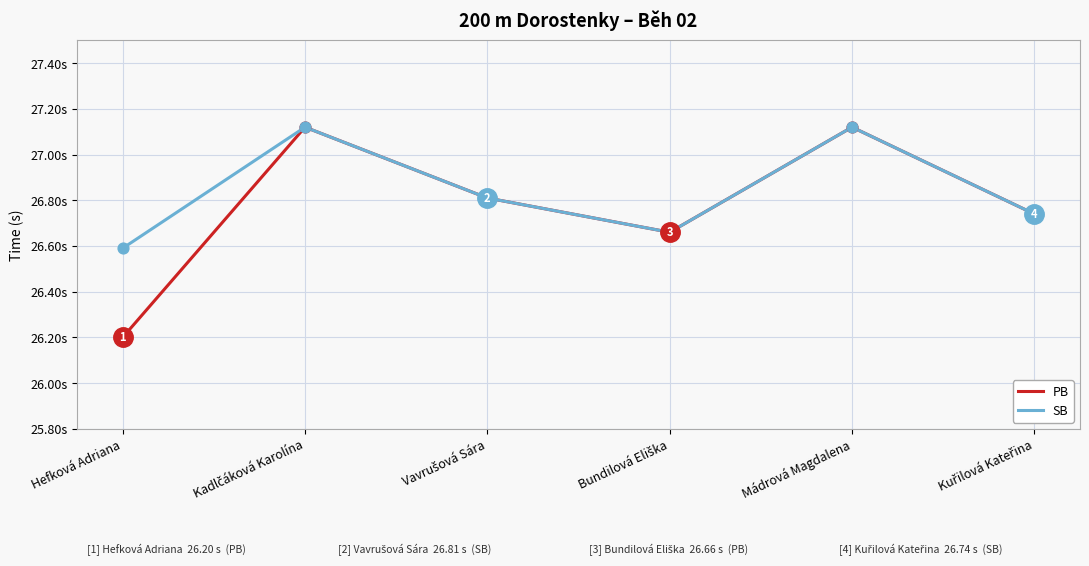

What is the total value across all series at Bundilová Eliška?

53.3